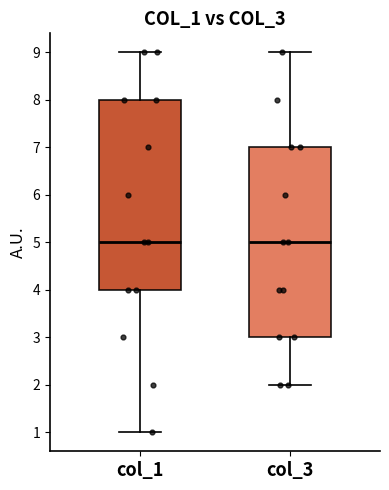

Reading left to right, transcribe this box plot: for each box, give where its median line is, the range the box spans, and where its two whiskers end, as read against the y-axis. The values are not printed on the chart, so give them approximately, as read against the axis.

col_1: median 5, box 4 to 8, whiskers 1 to 9
col_3: median 5, box 3 to 7, whiskers 2 to 9